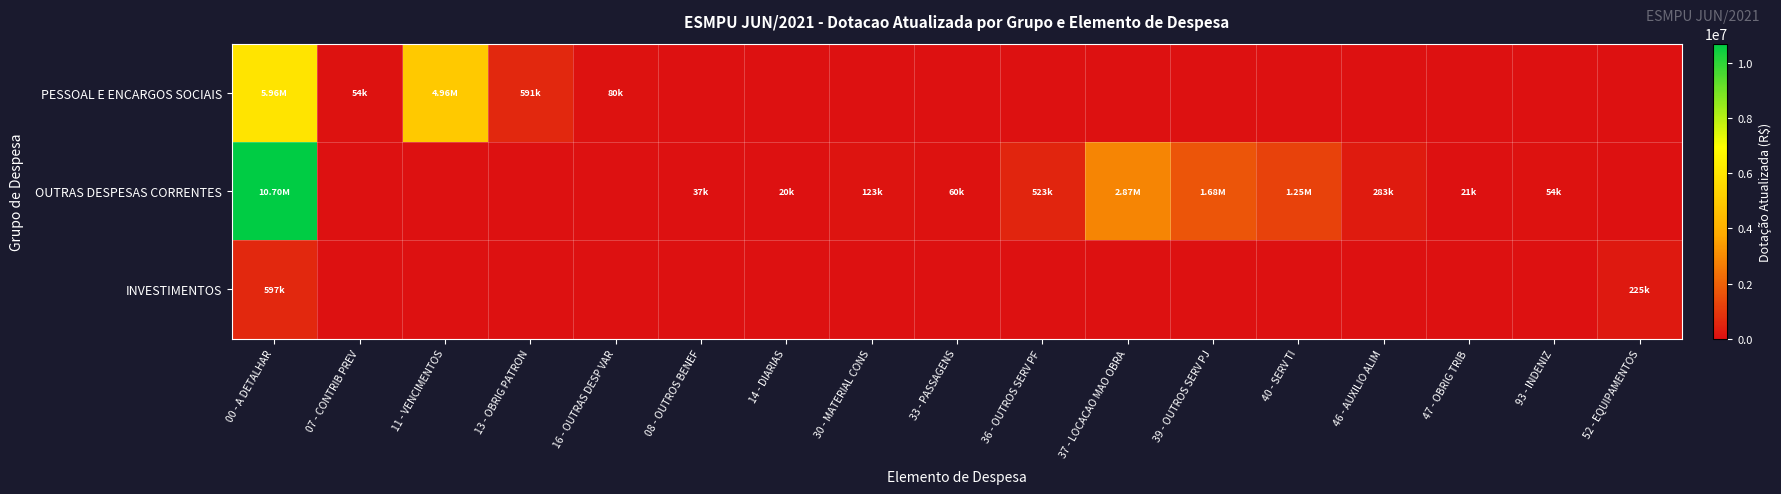

What is the spread (max minus min) of values at 52 - EQUIPAMENTOS?

224877.3